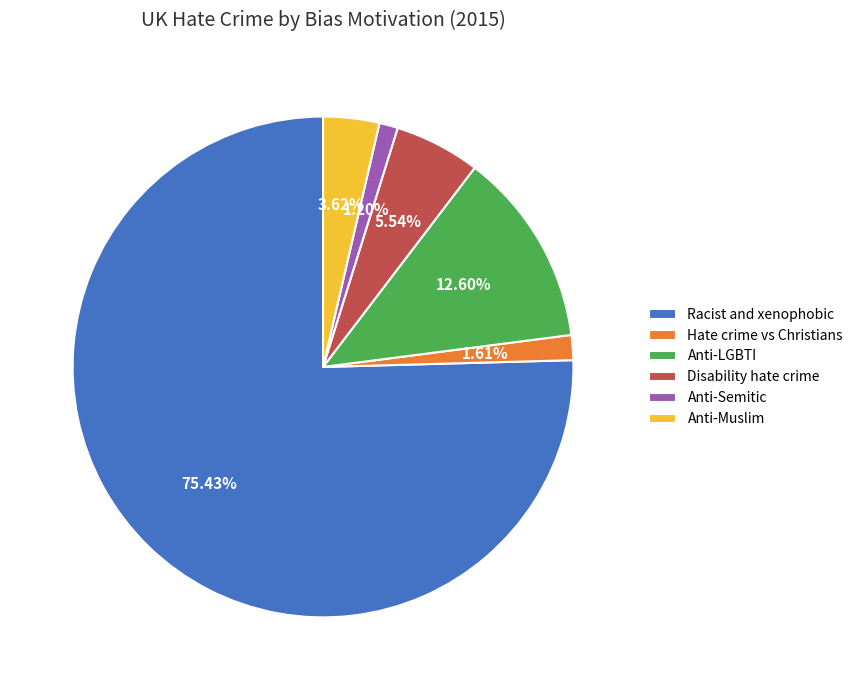

Is Anti-LGBTI the majority of the pie?

No